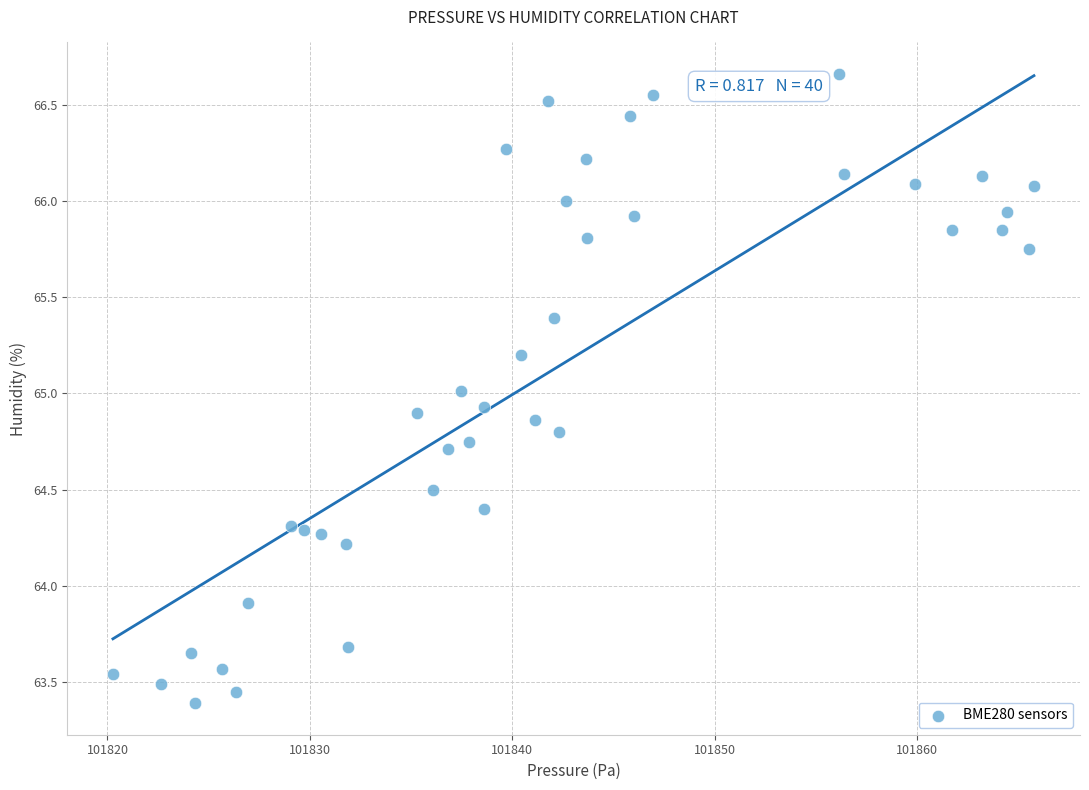

What is the range of Y values (max minus min)?

3.3